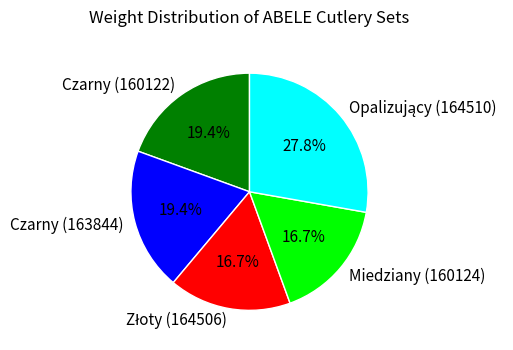

What percentage do Miedziany (160124) and Czarny (160122) together represent?

36.1%